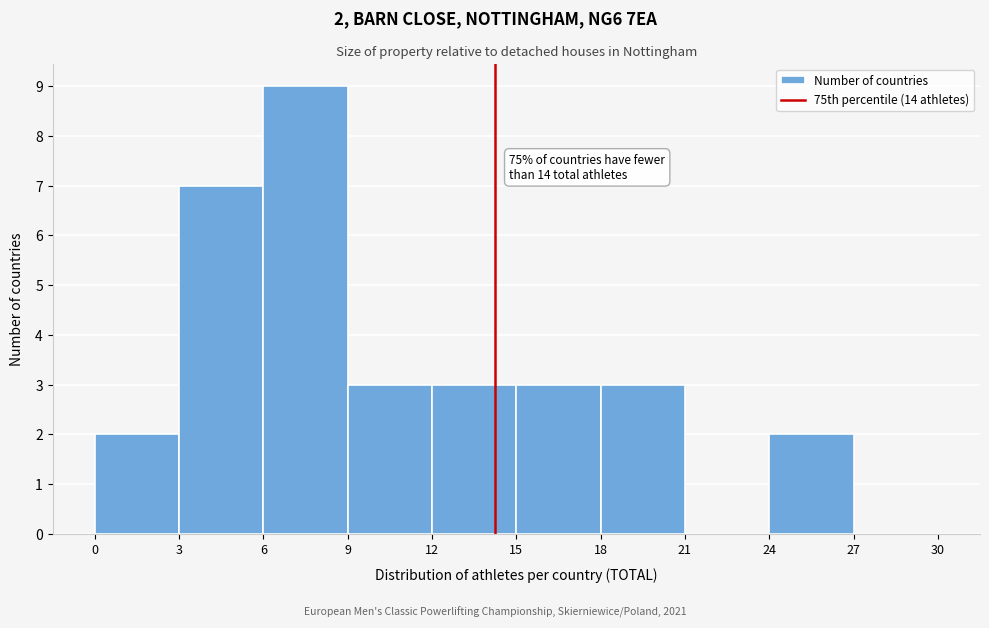

Over which range of the x-axis is the bar tallest?

6 to 9